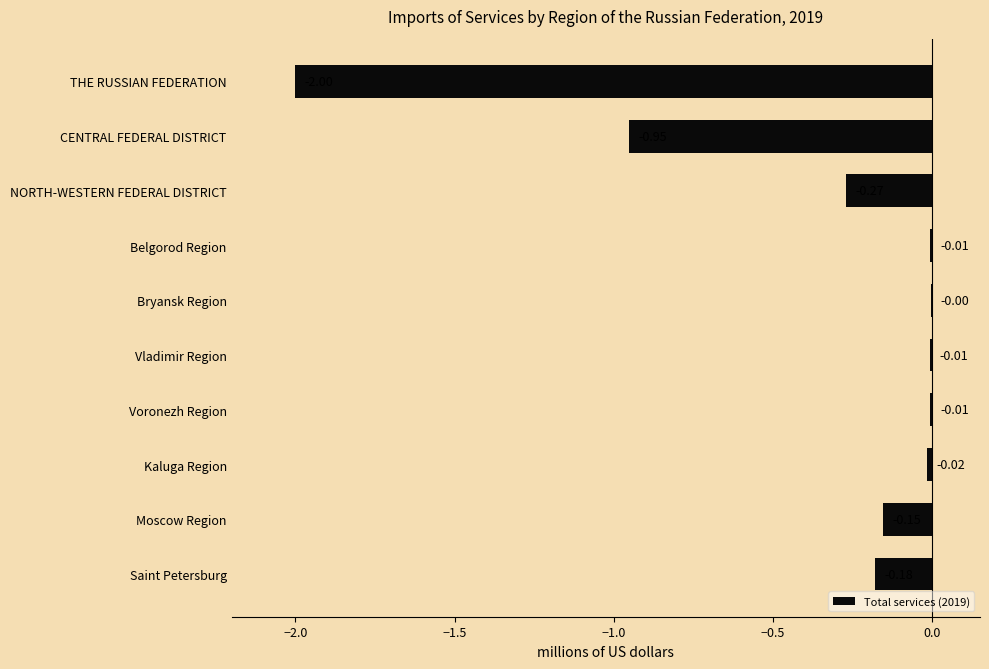

Where is the data nearest to the value -1?

CENTRAL FEDERAL DISTRICT